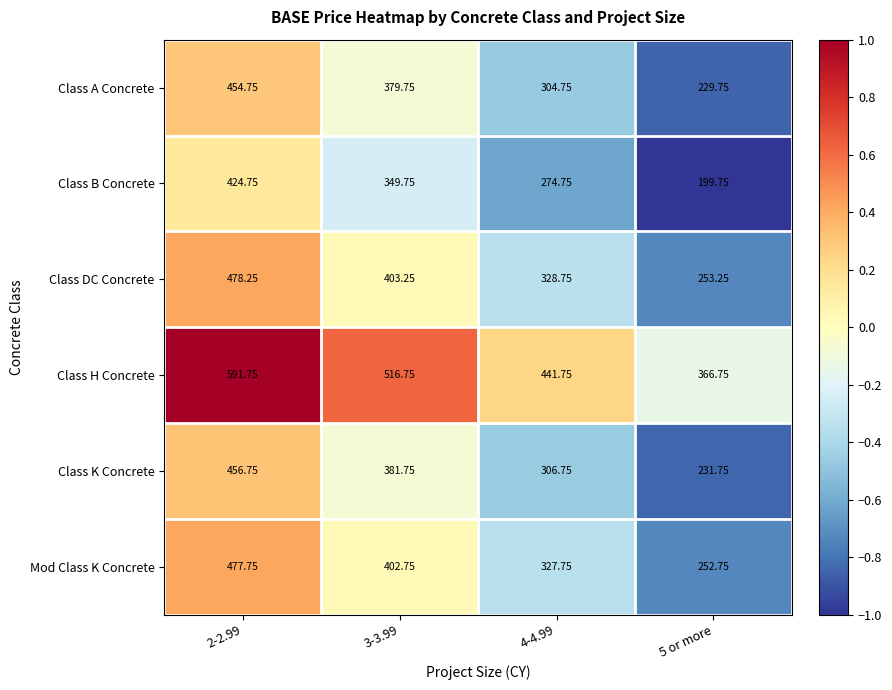

Rank the series by their maximum value, from highest to lowest.

Class H Concrete, Class DC Concrete, Mod Class K Concrete, Class K Concrete, Class A Concrete, Class B Concrete